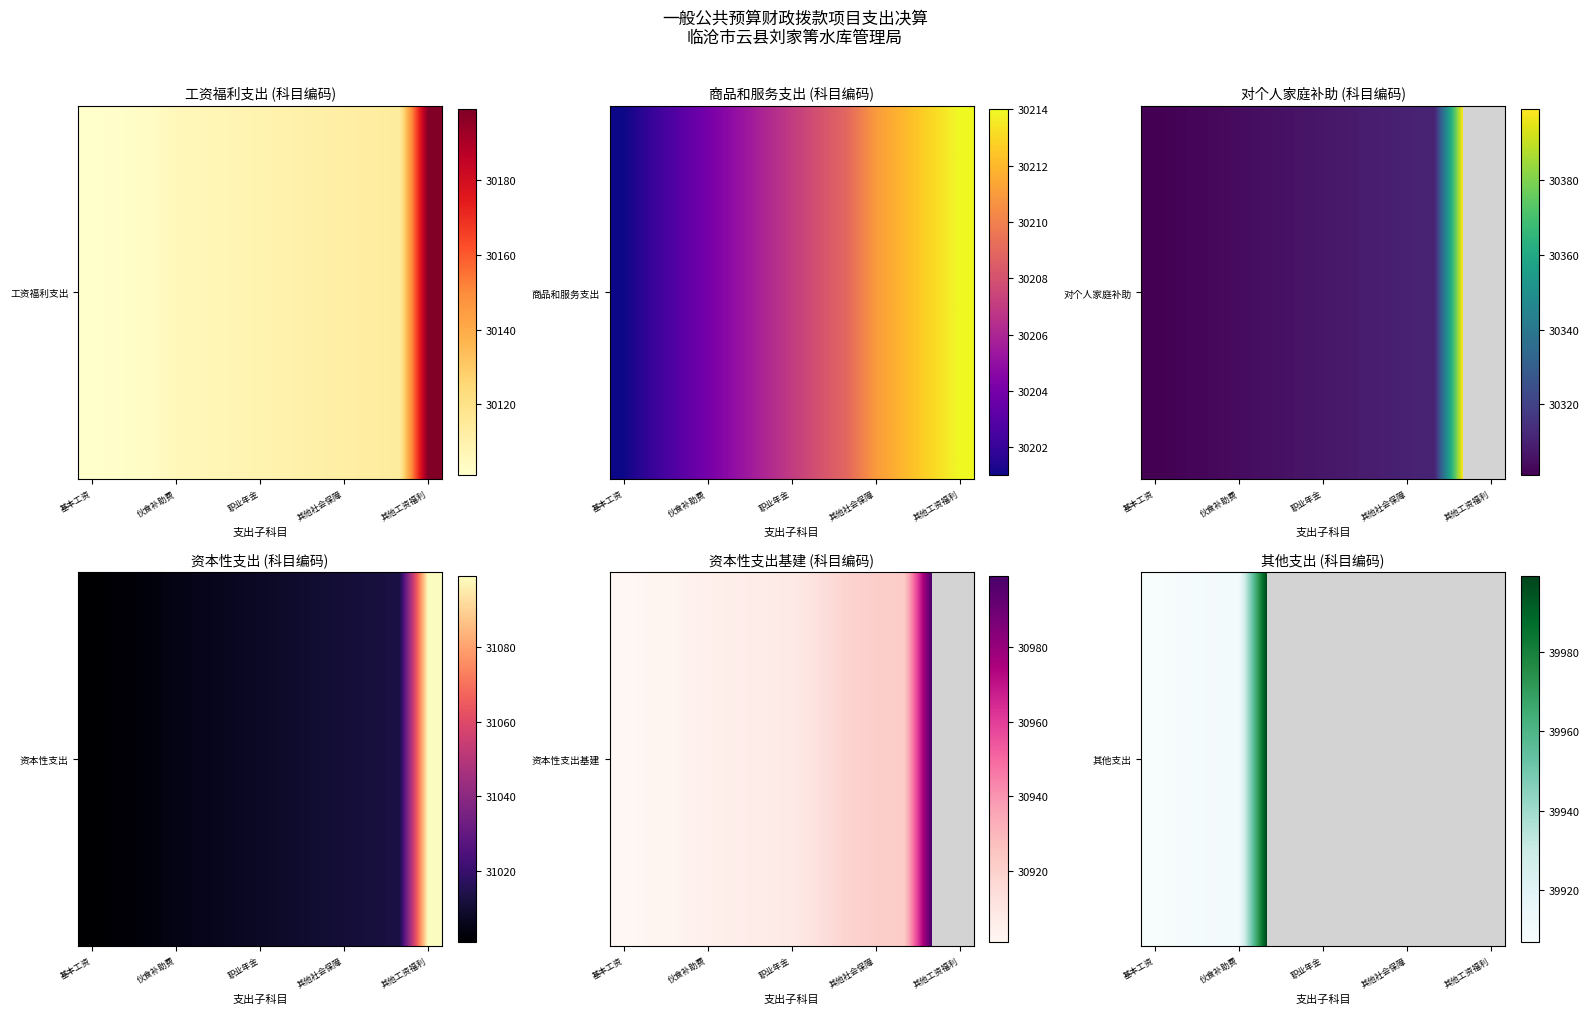

Is it true that the value at 基本工资 is 68982.9?

False